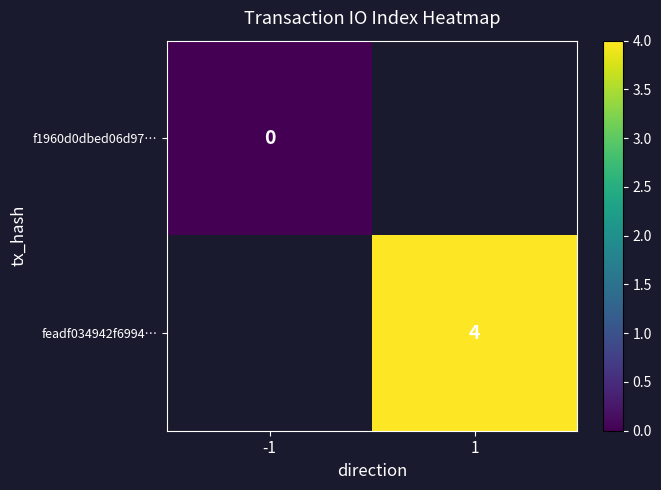

What is the greatest value displayed?

4.0